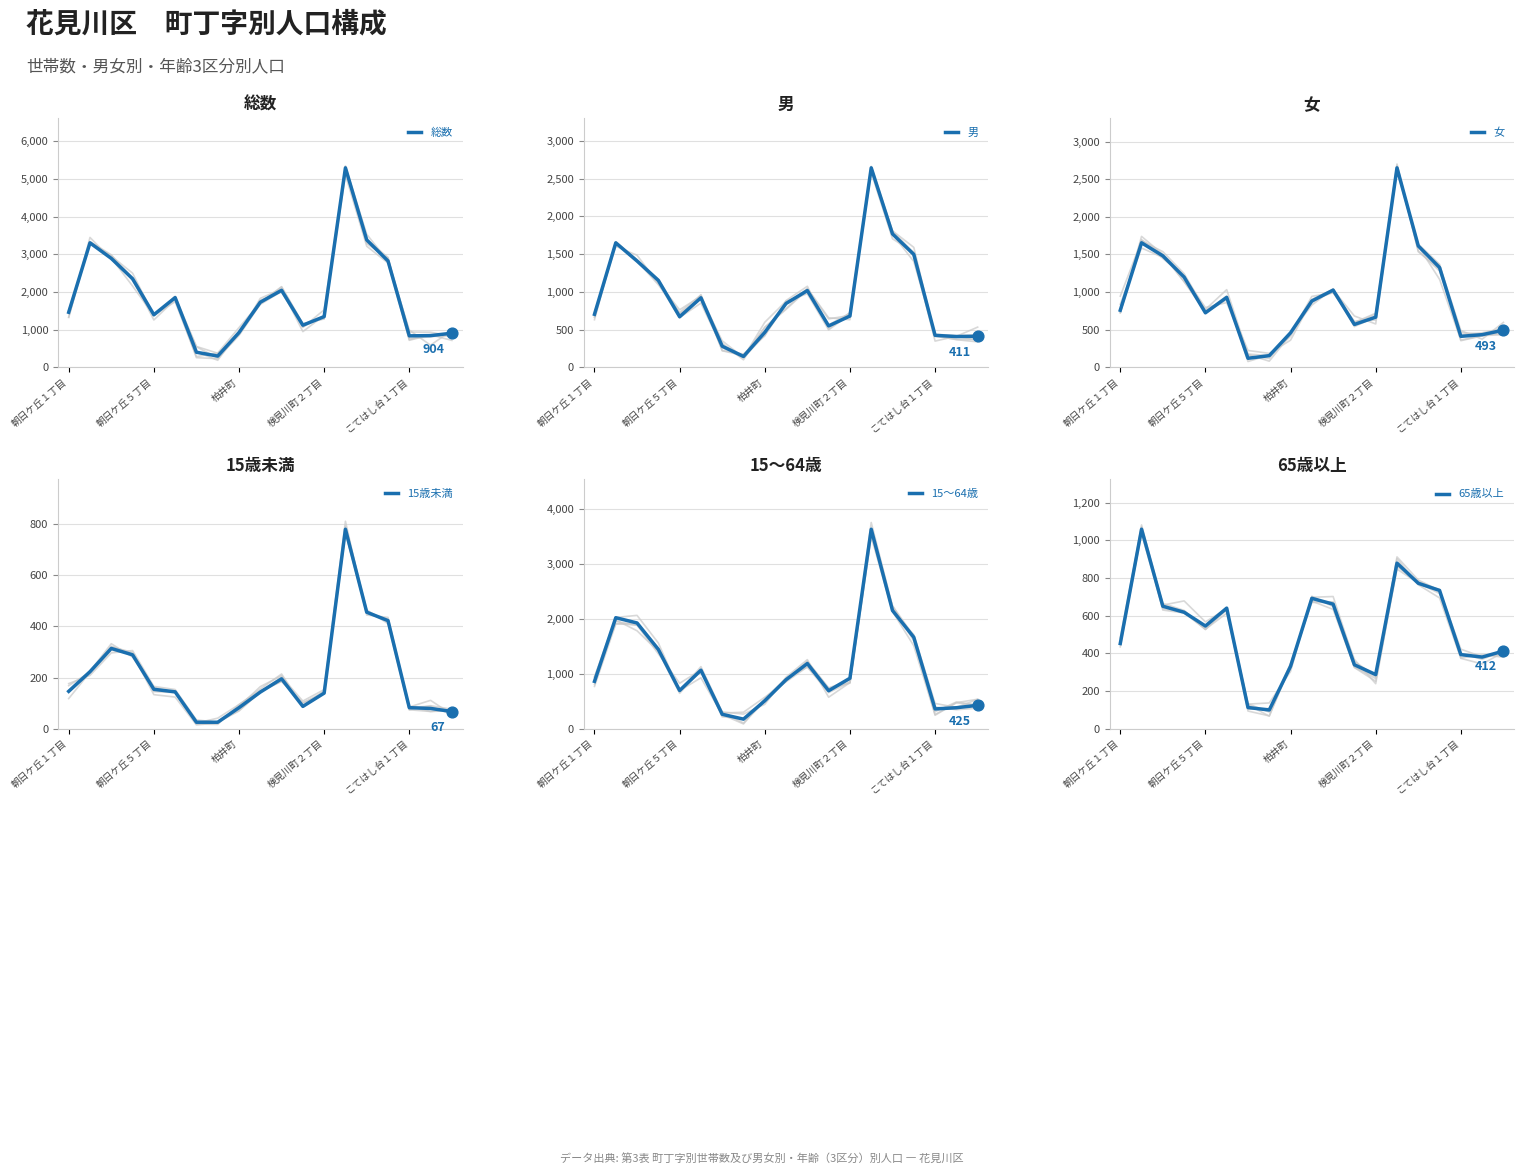

Which series reaches the minimum Y coordinate?

15歳未満